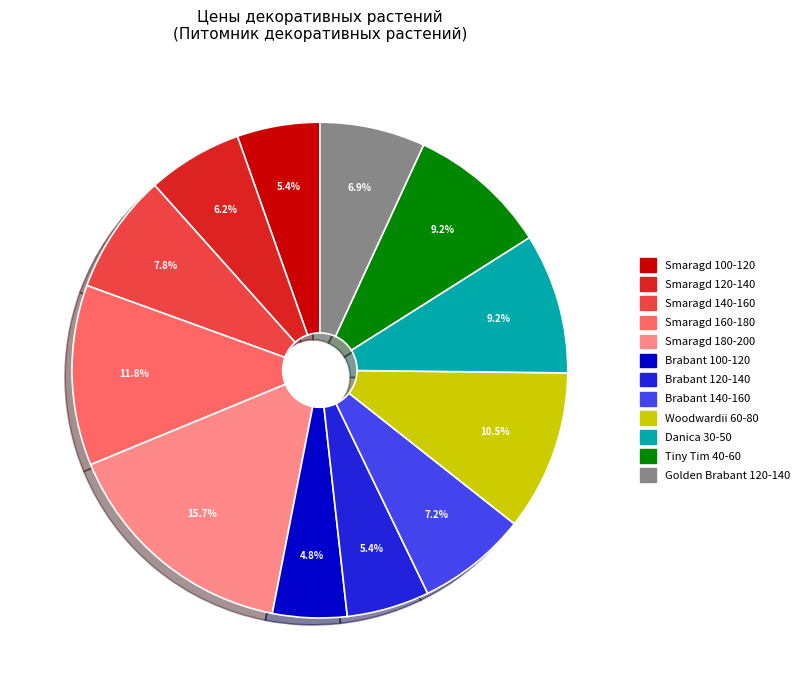

To the nearest percent, what percentage of the pie is Golden Brabant 120-140?

7%